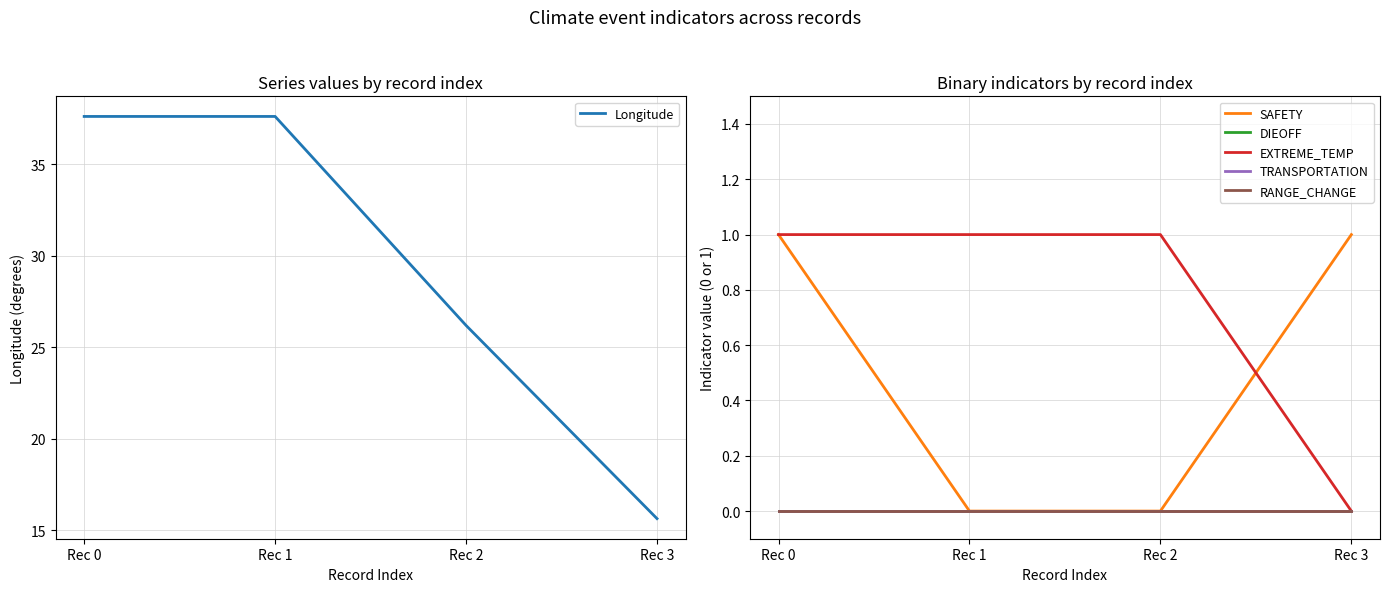

Reading right to left, extract all data points from this chart.

Longitude: Rec 3=15.6	Rec 2=26.2	Rec 1=37.6	Rec 0=37.6
SAFETY: Rec 3=1.0	Rec 2=0.0	Rec 1=0.0	Rec 0=1.0
DIEOFF: Rec 3=0.0	Rec 2=0.0	Rec 1=0.0	Rec 0=0.0
EXTREME_TEMP: Rec 3=0.0	Rec 2=1.0	Rec 1=1.0	Rec 0=1.0
TRANSPORTATION: Rec 3=0.0	Rec 2=0.0	Rec 1=0.0	Rec 0=0.0
RANGE_CHANGE: Rec 3=0.0	Rec 2=0.0	Rec 1=0.0	Rec 0=0.0